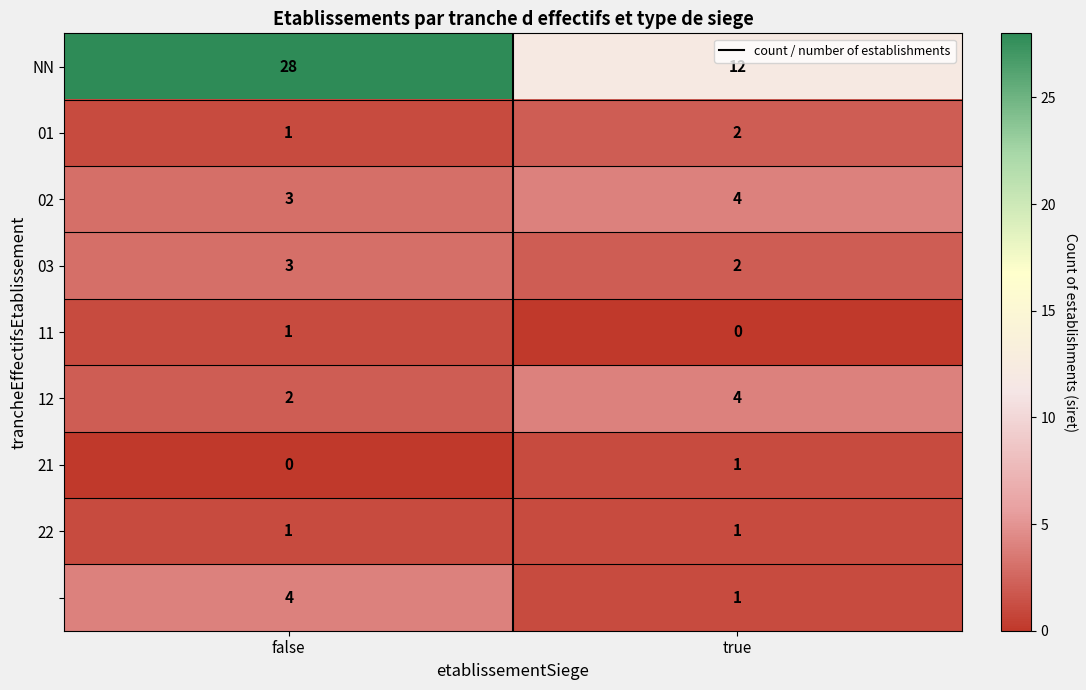

What is the spread (max minus min) of values at true?

12